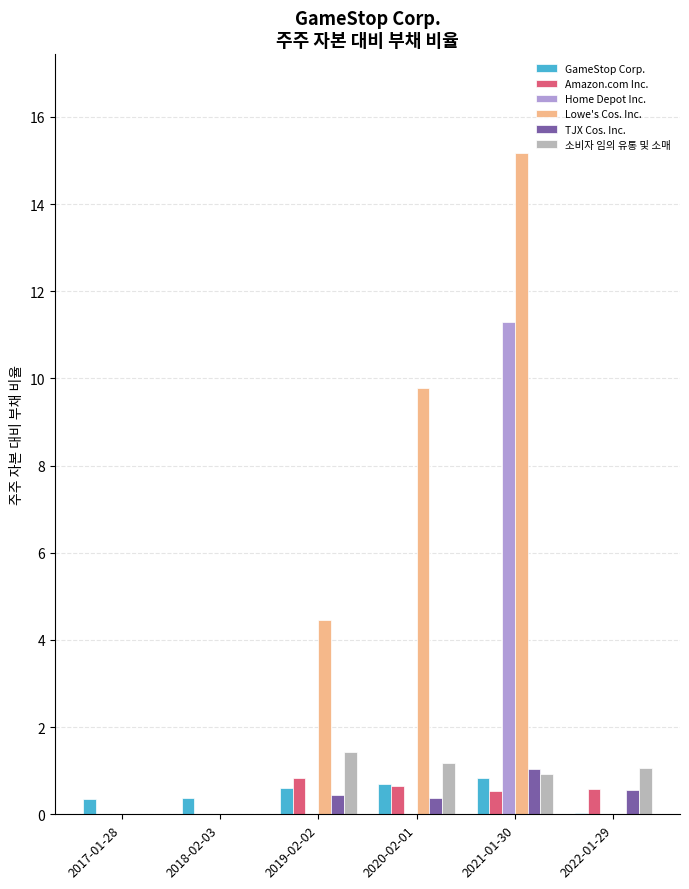

At which category is the sum across all series the highest?

2021-01-30